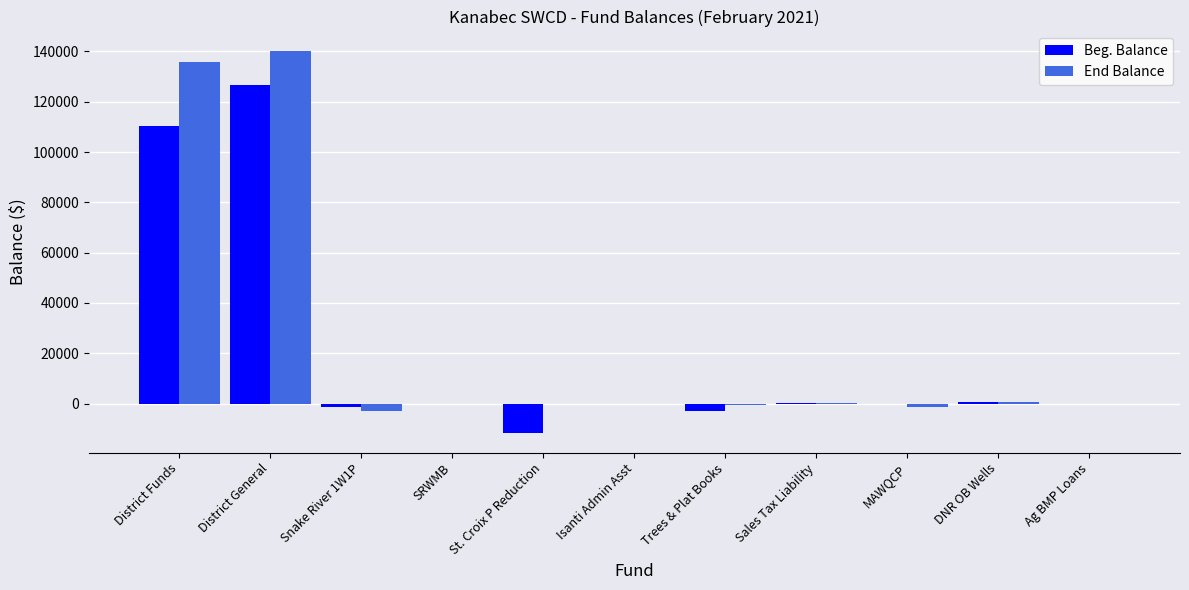

What are all the series names shown in the legend?

Beg. Balance, End Balance